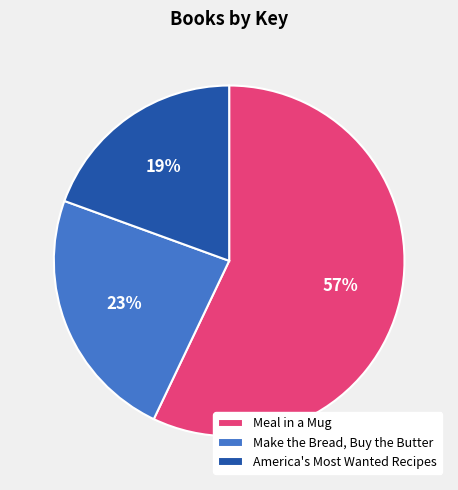

What is the smallest slice in the pie chart?

America's Most Wanted Recipes